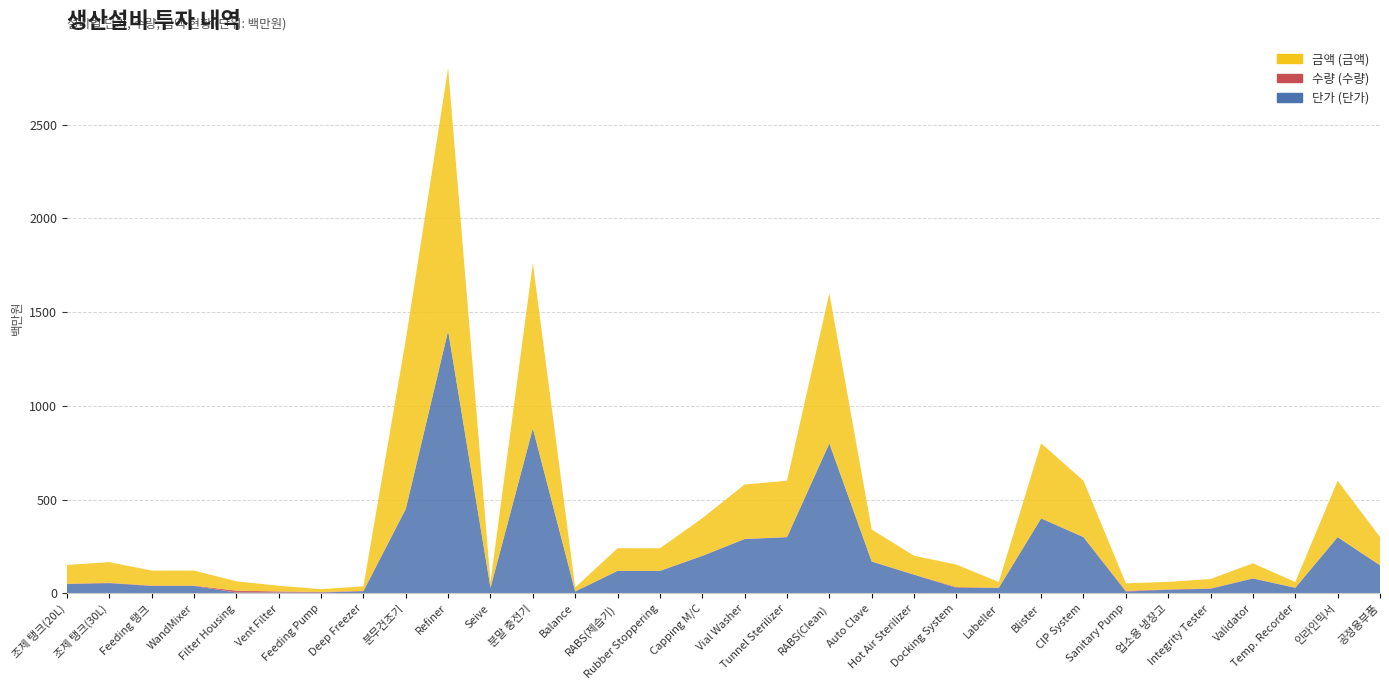

Reading left to right, transcribe all the data shown in this chart.

단가 (단가): 조제 탱크(20L)=50	조제 탱크(30L)=55	Feeding 탱크=40	WandMixer=40	Filter Housing=5	Vent Filter=5	Feeding Pump=5	Deep Freezer=12	분무건조기=450	Refiner=1400	Seive=30	분말 충전기=880	Balance=10	RABS(제습기)=120	Rubber Stoppering=120	Capping M/C=200	Vial Washer=290	Tunnel Sterilizer=300	RABS(Clean)=800	Auto Clave=170	Hot Air Sterilizer=100	Docking System=30	Labeller=30	Blister=400	CIP System=300	Sanitary Pump=10	업소용 냉장고=20	Integrity Tester=25	Validator=80	Temp. Recorder=30	인라인믹서=300	공정용부품=150
수량 (수량): 조제 탱크(20L)=2	조제 탱크(30L)=2	Feeding 탱크=2	WandMixer=2	Filter Housing=10	Vent Filter=6	Feeding Pump=3	Deep Freezer=2	분무건조기=2	Refiner=1	Seive=1	분말 충전기=1	Balance=2	RABS(제습기)=1	Rubber Stoppering=1	Capping M/C=1	Vial Washer=1	Tunnel Sterilizer=1	RABS(Clean)=1	Auto Clave=1	Hot Air Sterilizer=1	Docking System=4	Labeller=1	Blister=1	CIP System=1	Sanitary Pump=4	업소용 냉장고=2	Integrity Tester=2	Validator=1	Temp. Recorder=1	인라인믹서=1	공정용부품=1
금액 (금액): 조제 탱크(20L)=100	조제 탱크(30L)=110	Feeding 탱크=80	WandMixer=80	Filter Housing=50	Vent Filter=30	Feeding Pump=15	Deep Freezer=24	분무건조기=900	Refiner=1400	Seive=30	분말 충전기=880	Balance=20	RABS(제습기)=120	Rubber Stoppering=120	Capping M/C=200	Vial Washer=290	Tunnel Sterilizer=300	RABS(Clean)=800	Auto Clave=170	Hot Air Sterilizer=100	Docking System=120	Labeller=30	Blister=400	CIP System=300	Sanitary Pump=40	업소용 냉장고=40	Integrity Tester=50	Validator=80	Temp. Recorder=30	인라인믹서=300	공정용부품=150